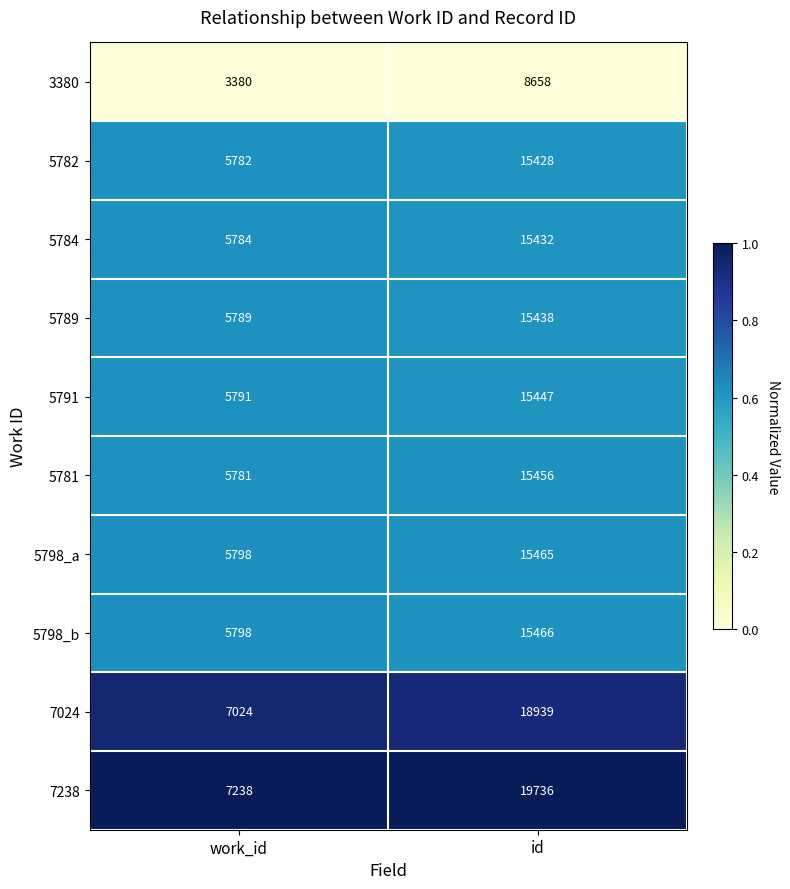

Count the number of categories in the chart.

2